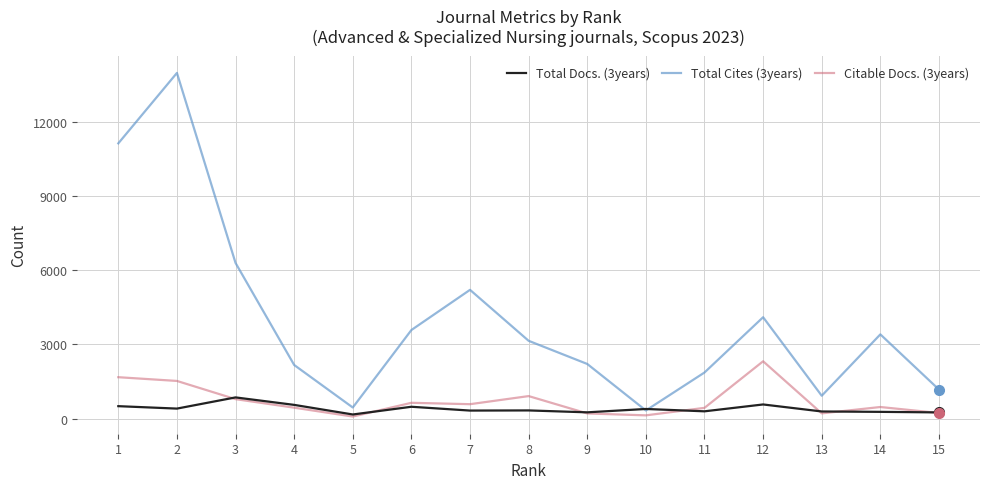

Is this an area chart (filled region under the line)?

No